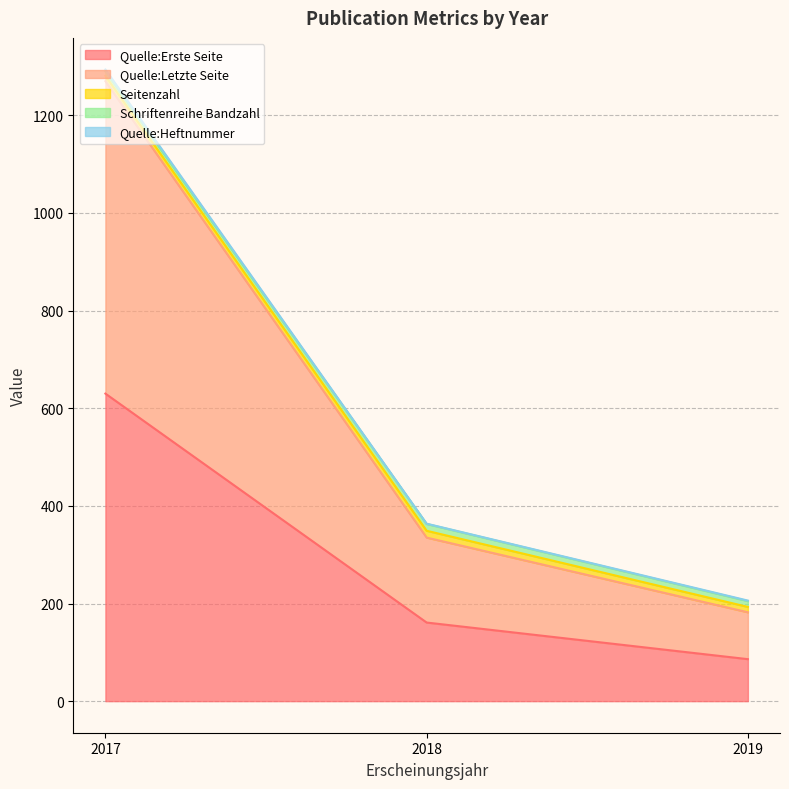

At which label does Quelle:Erste Seite reach its peak?

2017